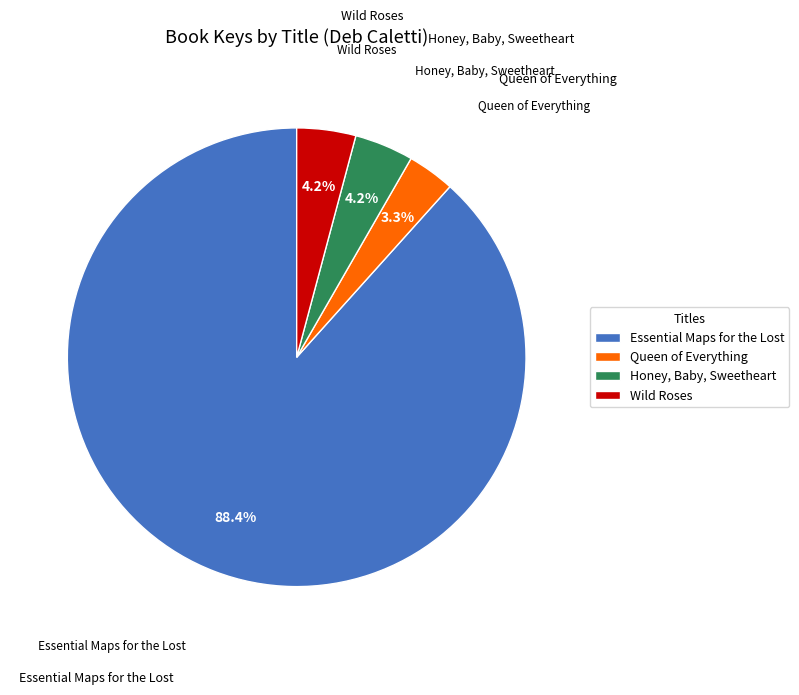

Is Essential Maps for the Lost the majority of the pie?

Yes